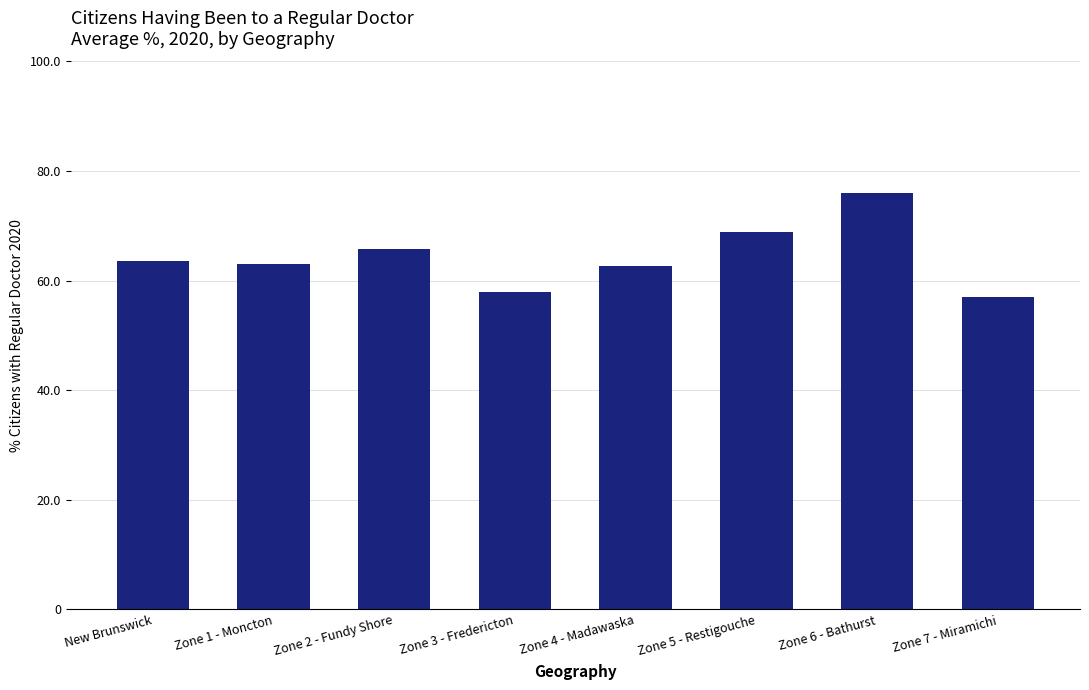

The value at Zone 7 - Miramichi is 82.1. True or false?

False